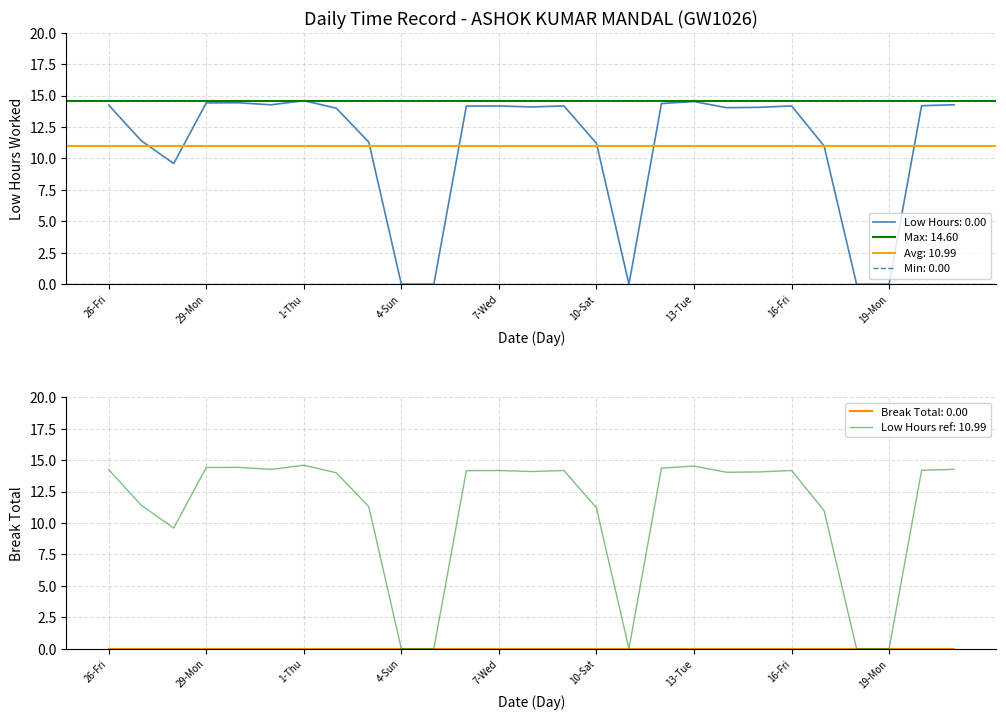

What is the difference between the maximum and minimum values?

14.6